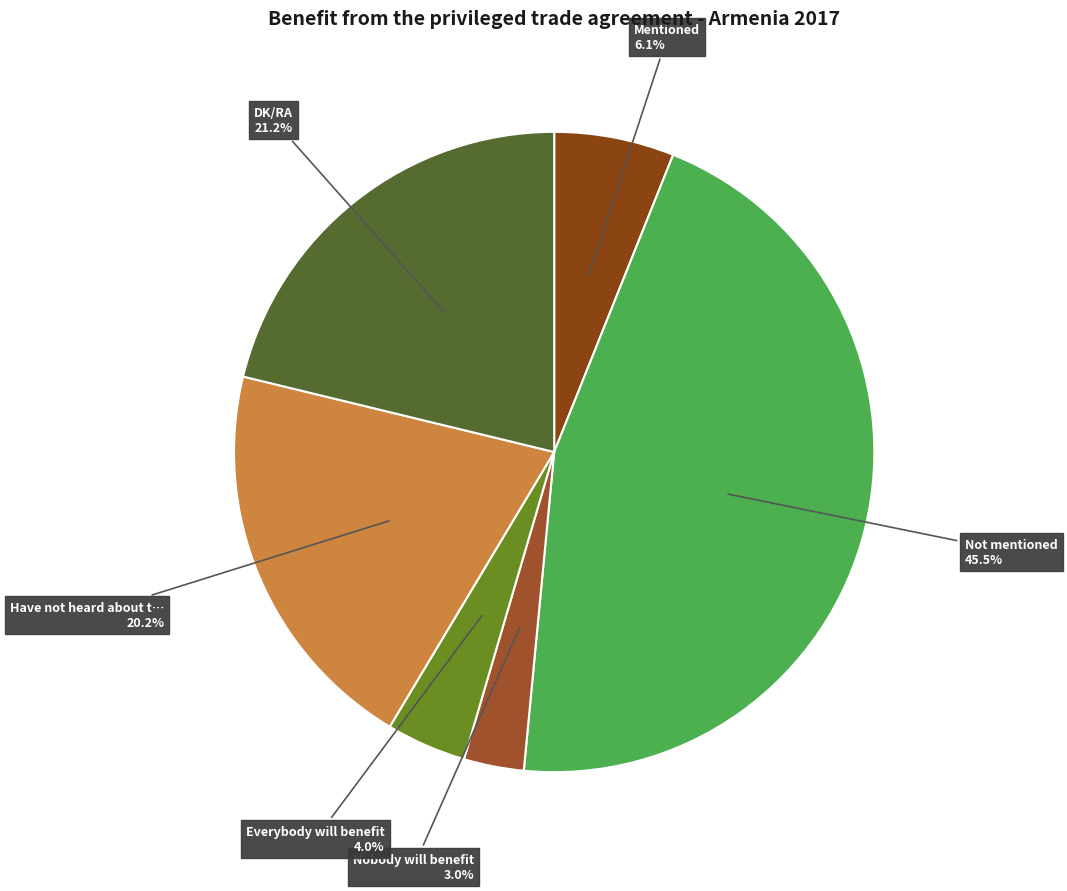

What is the smallest slice in the pie chart?

Nobody will benefit